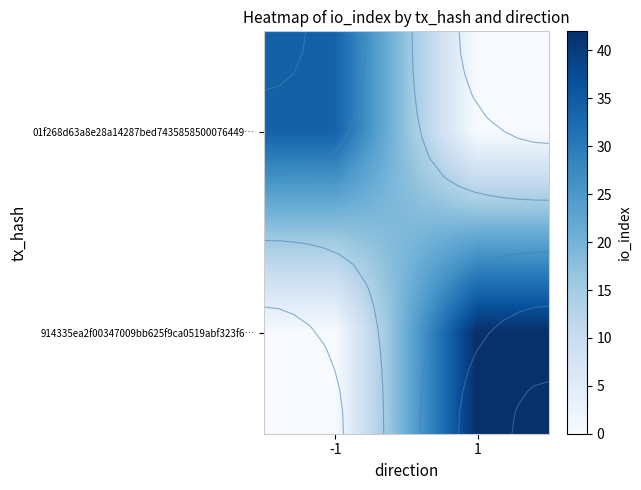

At how many categories does at least one series exceed 35?

1